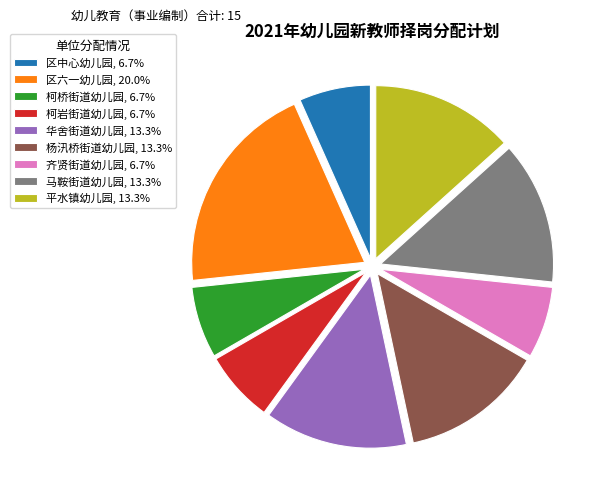

Does 华舍街道幼儿园 represent more than half of the total?

No